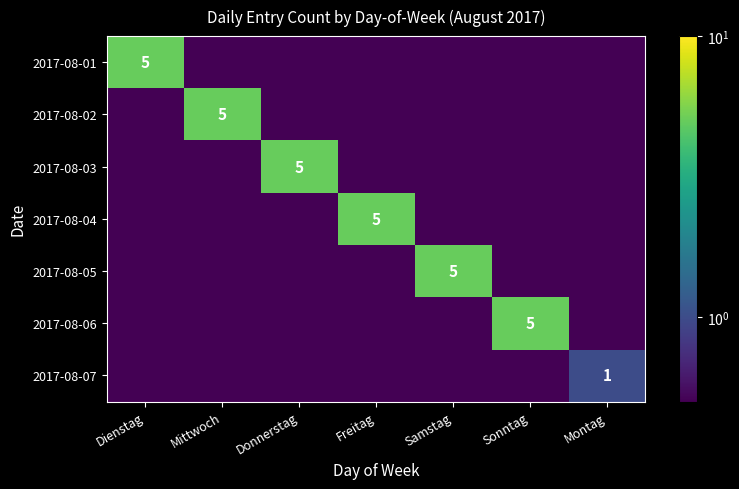

What is the sum of all 2017-08-02 values?

5.6